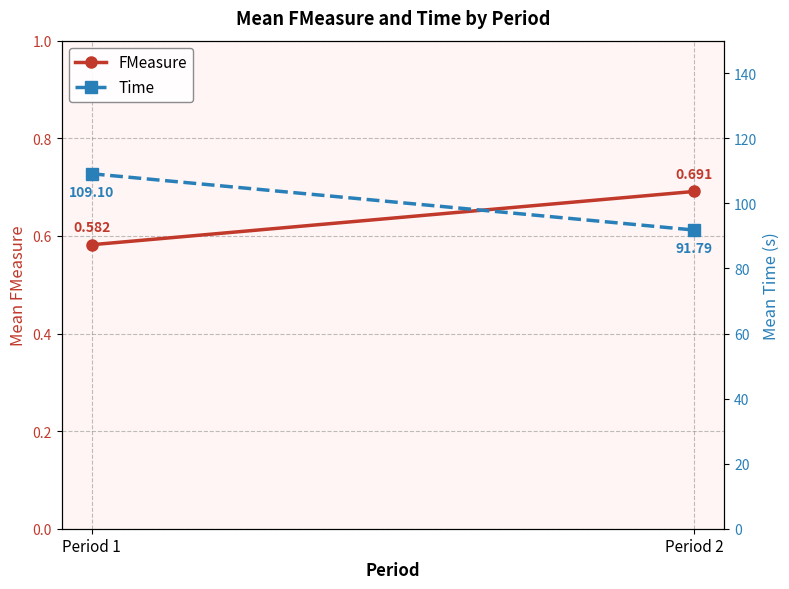

Which category has the lowest value in the Time series?

Period 2